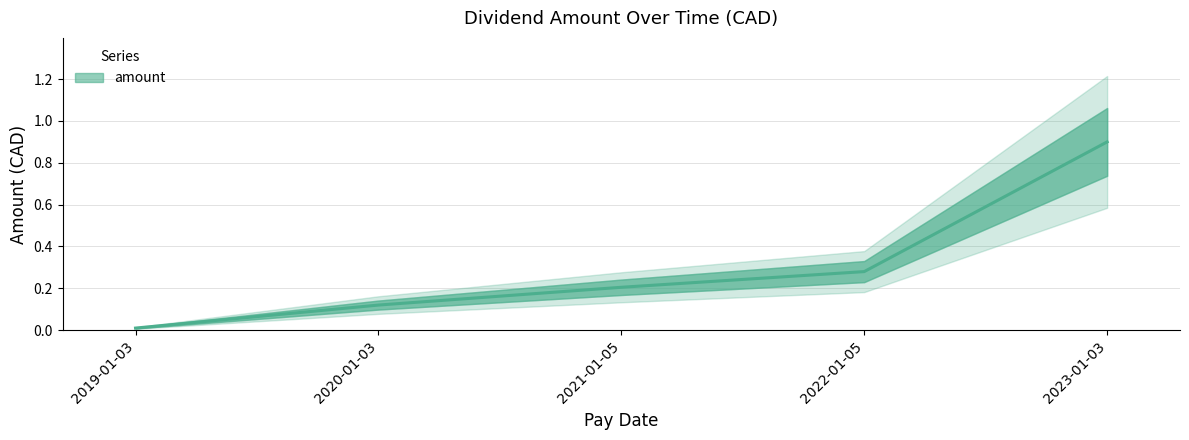

At which category does the chart reach its minimum across all series?

2019-01-03